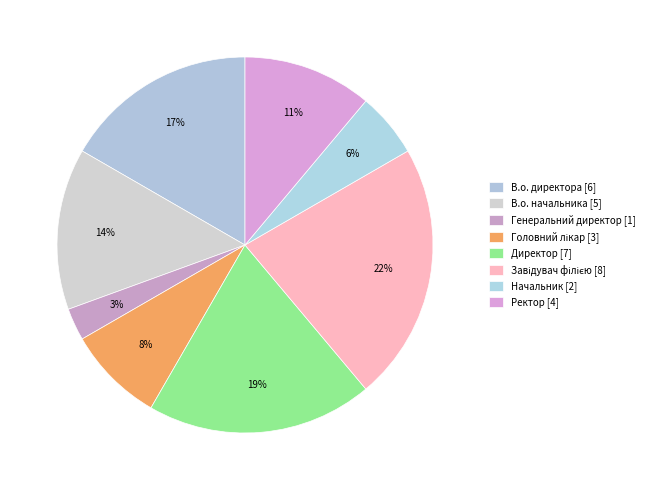

How many segments does this pie chart have?

8